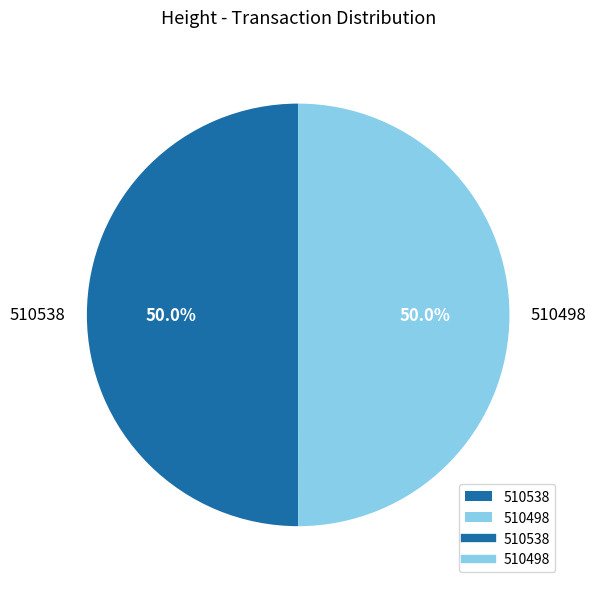

Is the sum of 510498 and 510538 greater than half?

Yes